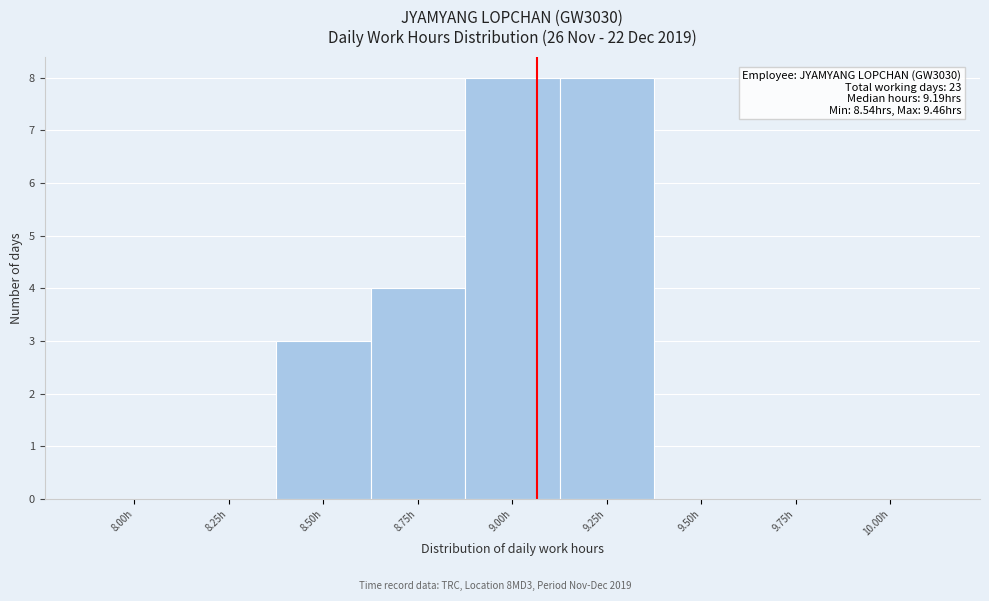

Reading right to left, extract all data points from this chart.

10.00h=0	9.75h=0	9.50h=0	9.25h=8	9.00h=8	8.75h=4	8.50h=3	8.25h=0	8.00h=0